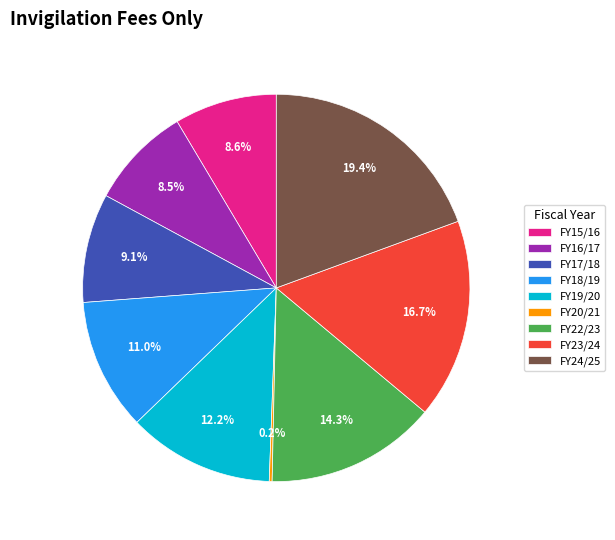

What is the ratio of the value at FY15/16 to the value at FY24/25?

0.4